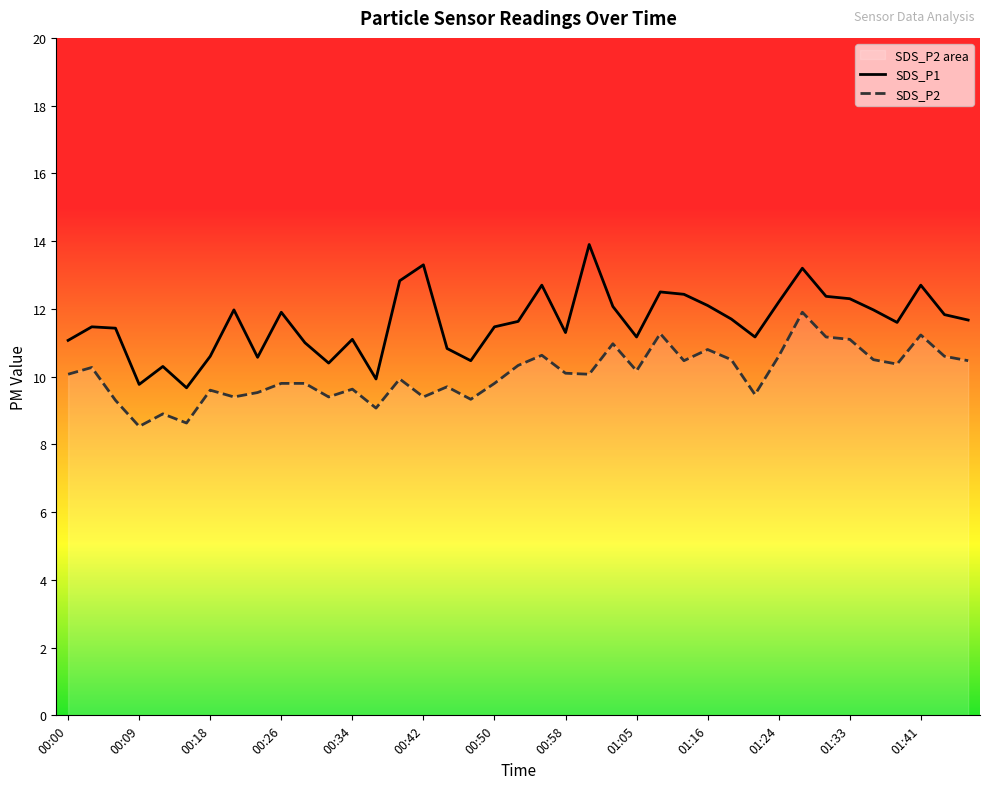

How many data points does each series have?

39